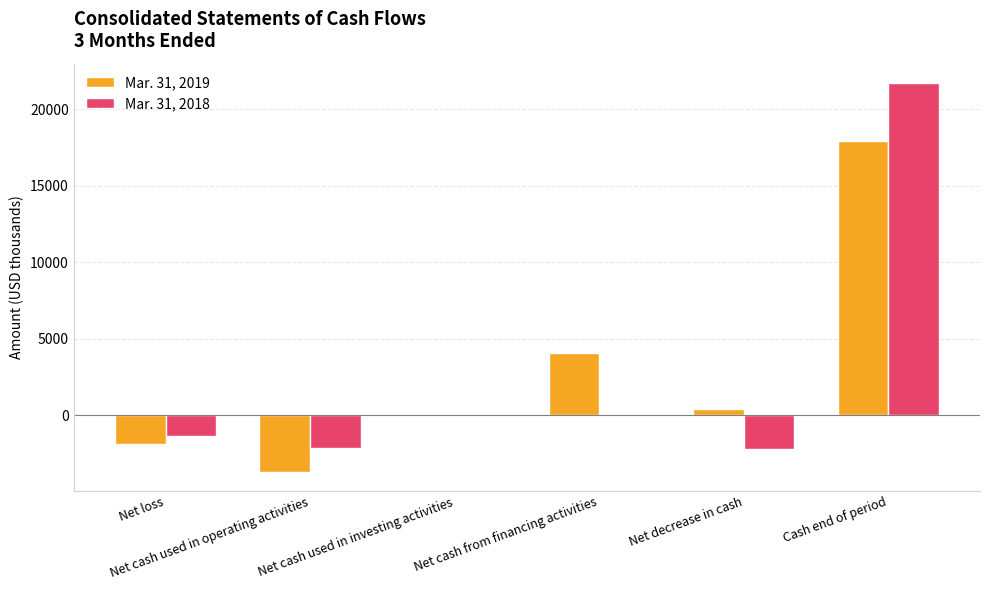

At which category is the sum across all series the highest?

Cash end of period